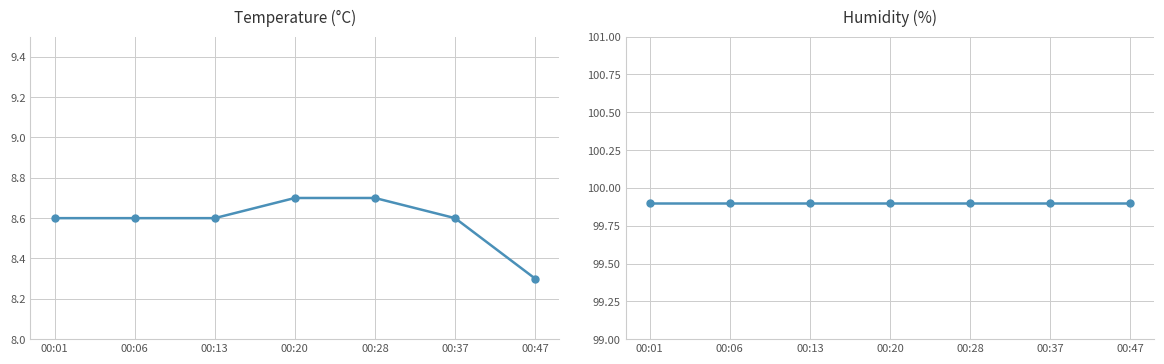

True or false: temperature has a value of 8.3 at 00:47.

True